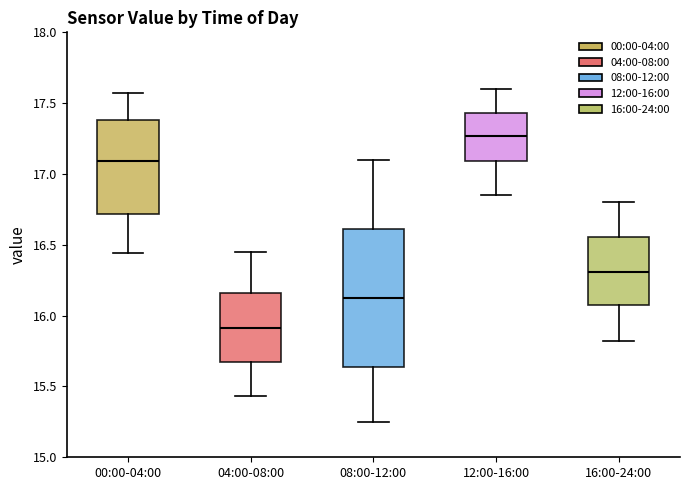

Comparing the boxes themselves (not the whiskers), which one is the tallest?

08:00-12:00